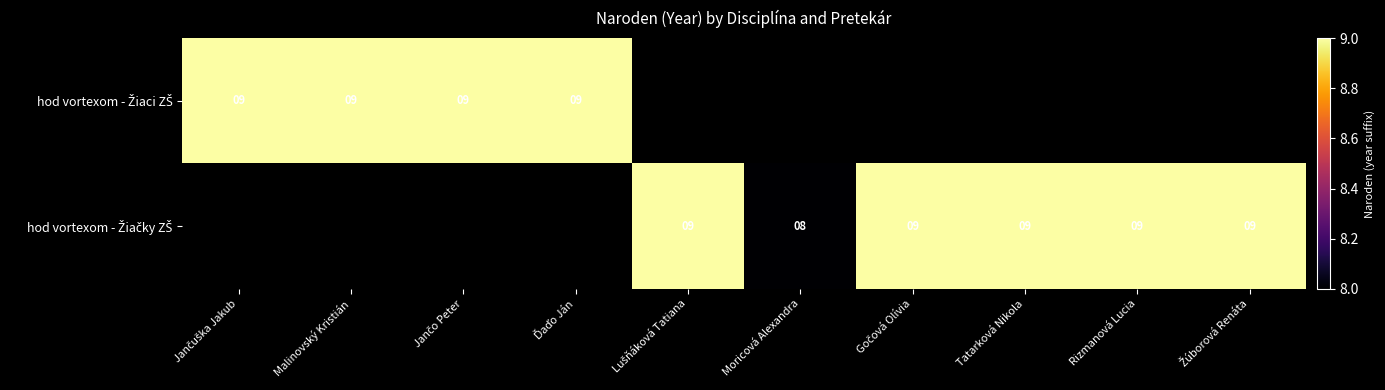

Is the value of hod vortexom - Žiačky ZŠ at Ďaďo Ján greater than the value of hod vortexom - Žiaci ZŠ at Lušňáková Tatiana?

No